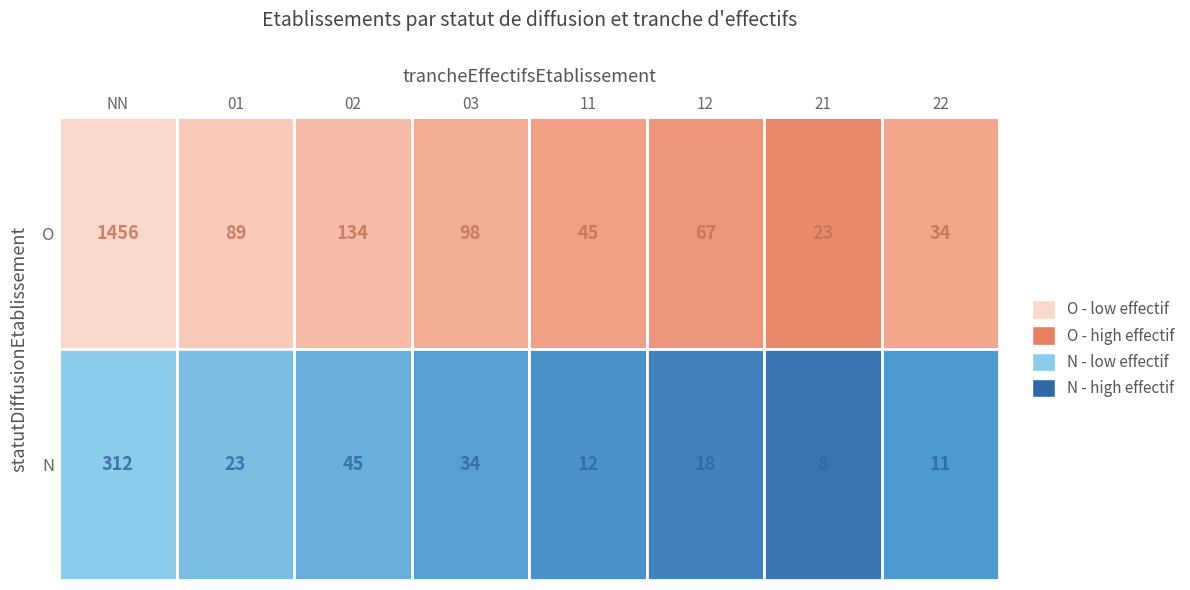

How many categories are shown in the chart?

8